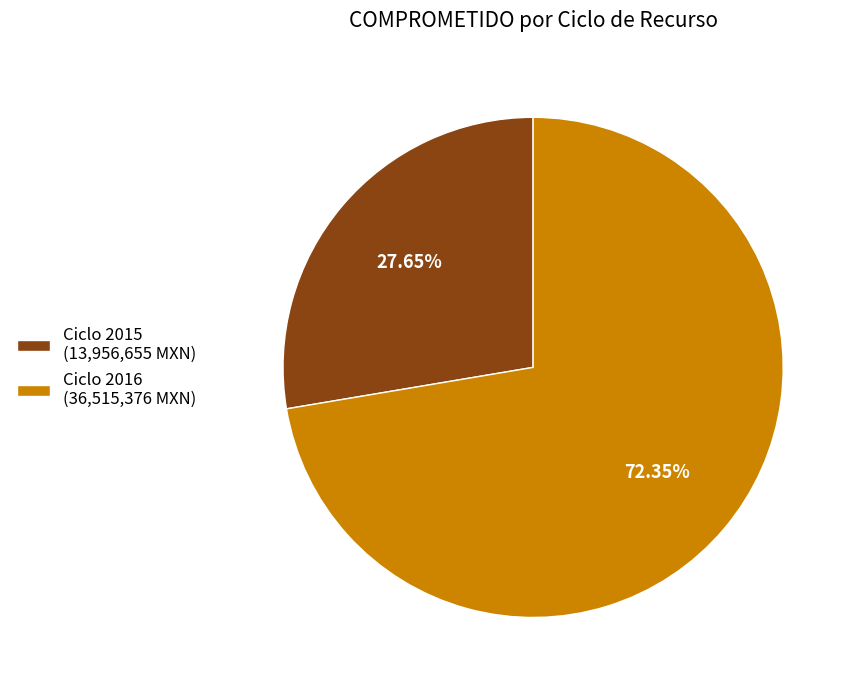

Rank the categories by value from highest to lowest.

Ciclo 2016 (36,515,376 MXN), Ciclo 2015 (13,956,655 MXN)